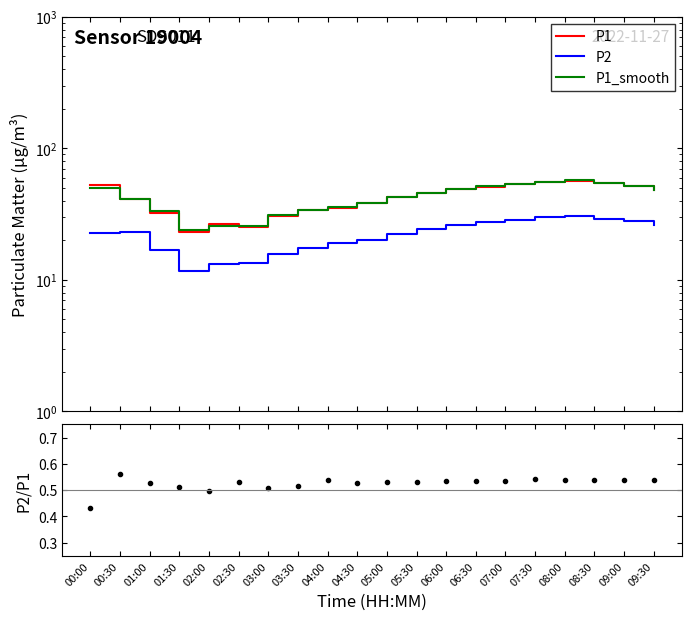

The value of P2 at 07:00 is 28.6. True or false?

True